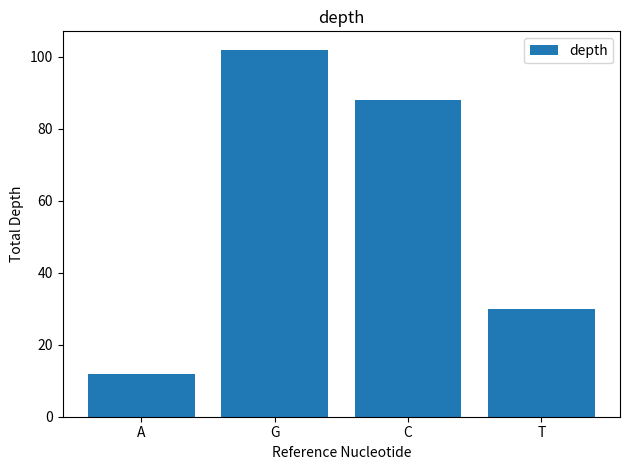

What is the smallest value displayed?

12